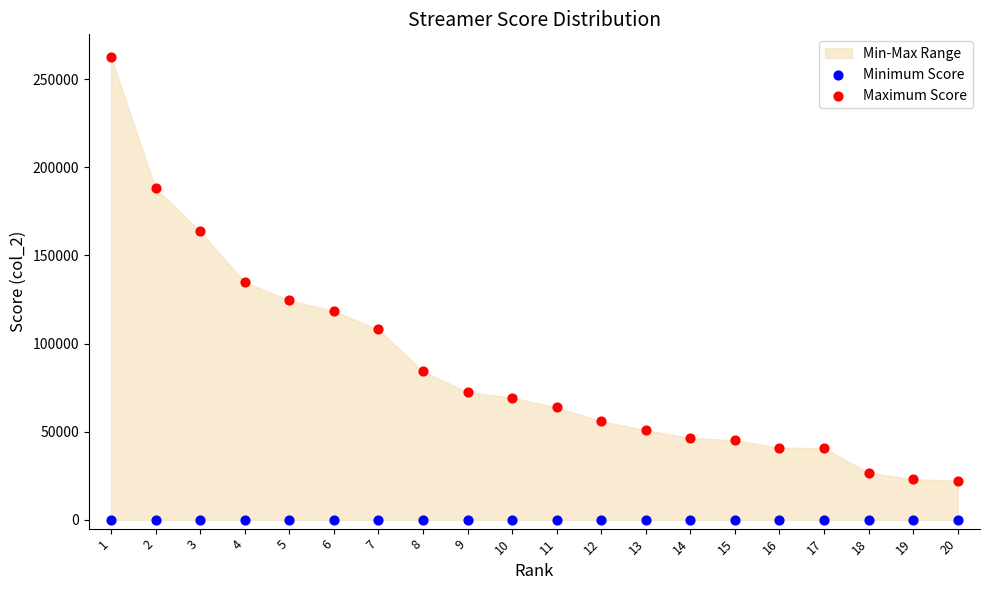

In the Maximum Score series, what Y value is closest to 142220?

134791